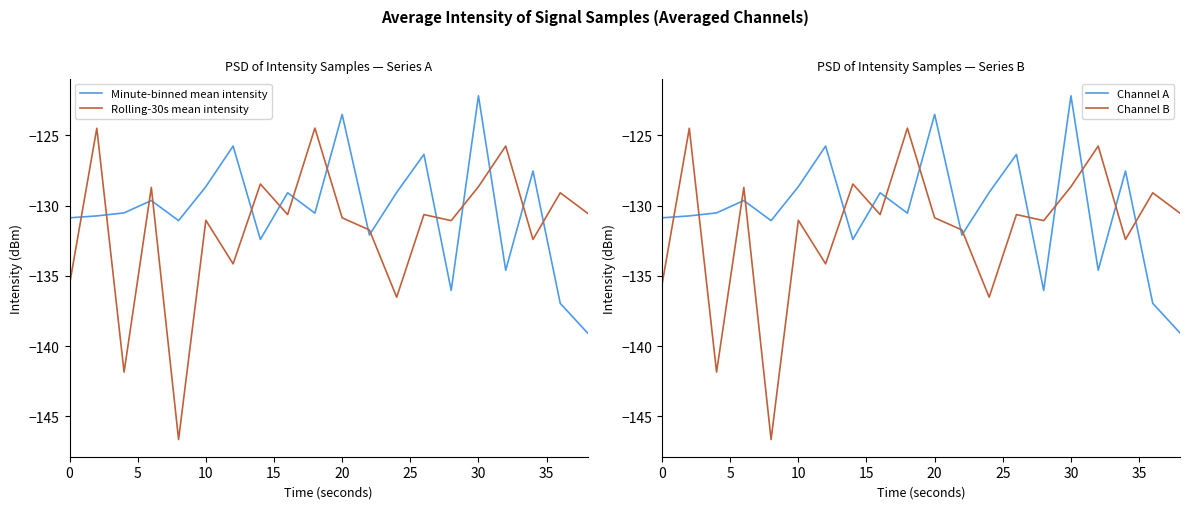

How many lines are shown in the chart?

4